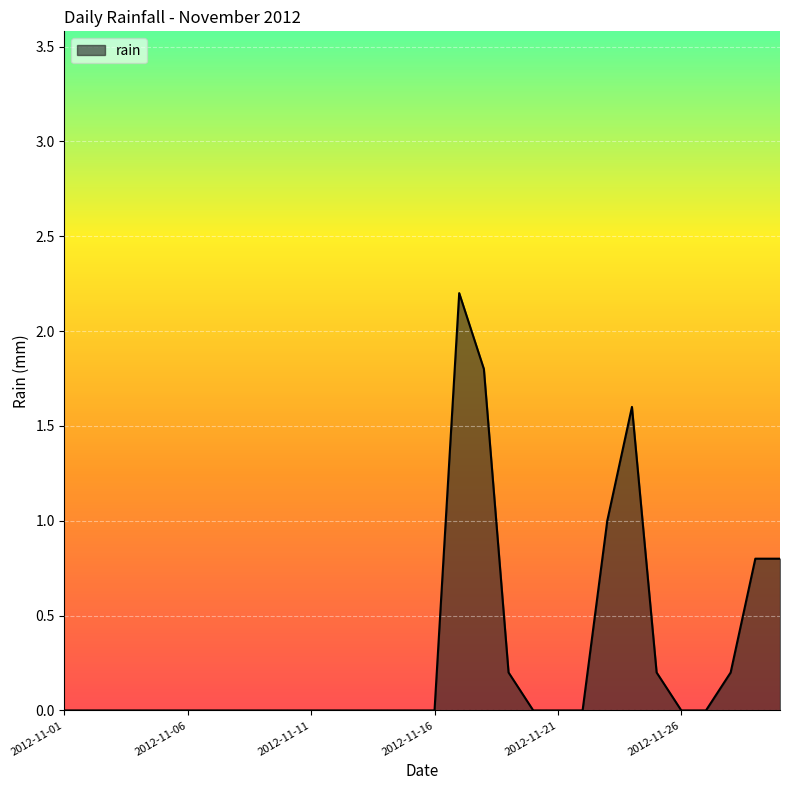

True or false: there are more than 0 points higher than both neighbors.

True